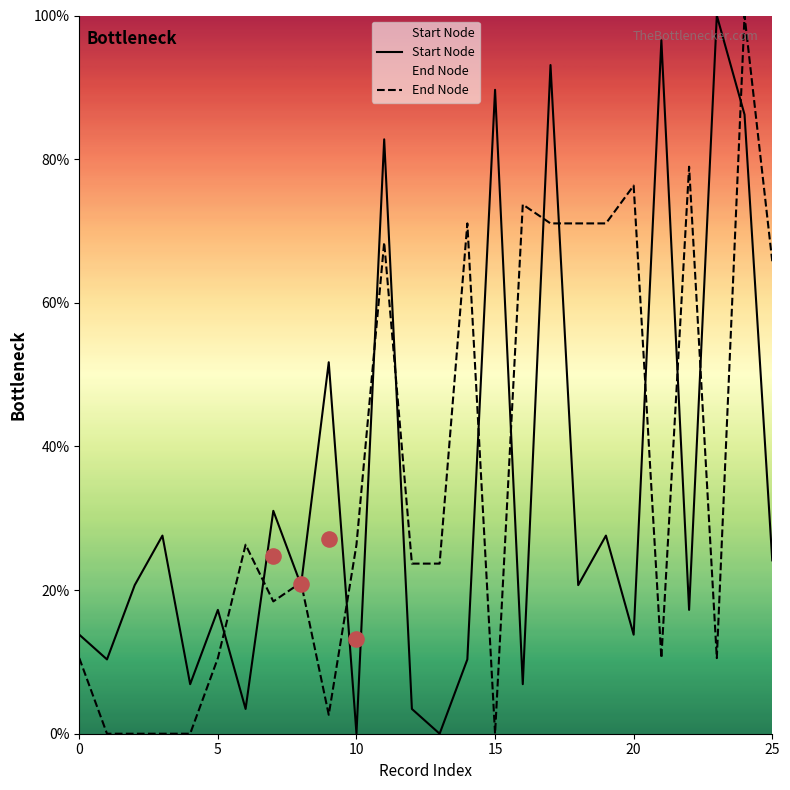

Which series contains the highest Y value?

Start Node